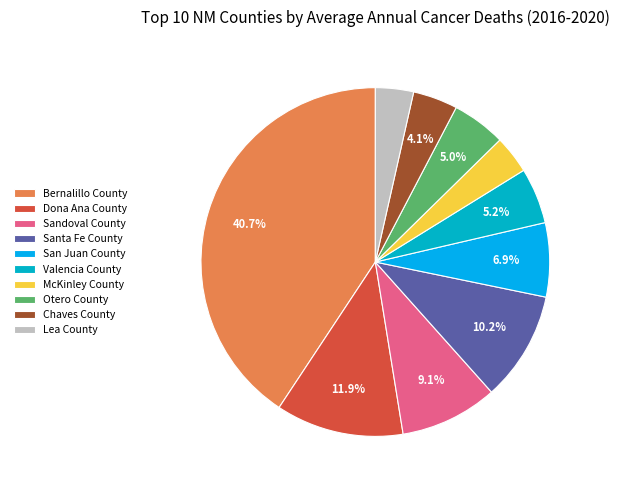

To the nearest percent, what is the difference between the Sandoval County and McKinley County slice percentages?

6%